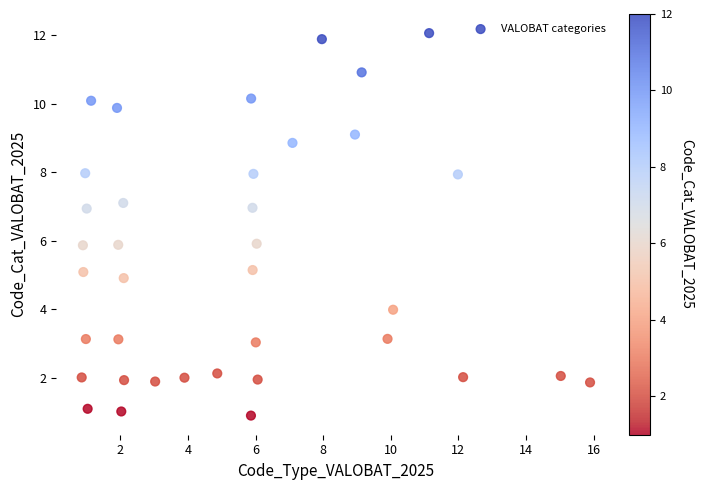

What is the range of X values (max minus min)?

15.0